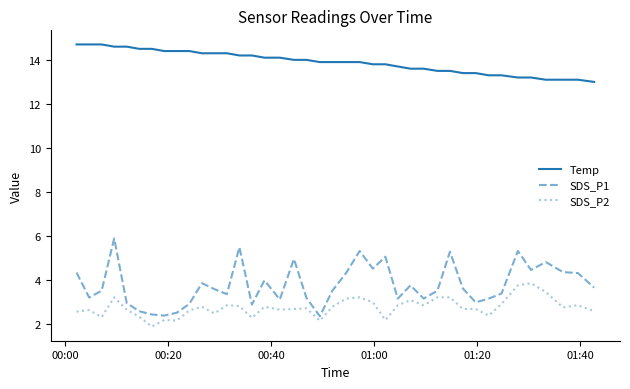

True or false: SDS_P2 and SDS_P1 intersect in this chart.

False